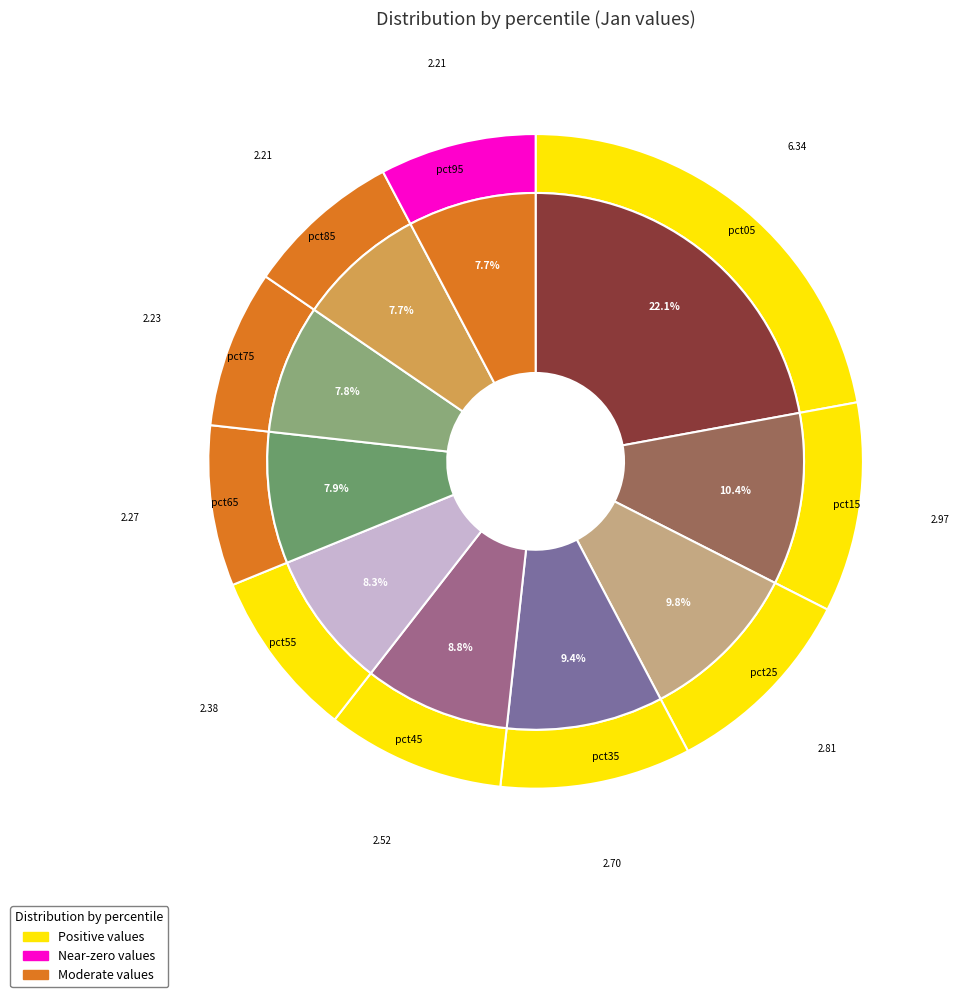

Combined, do pct05 and pct65 account for over 50%?

No